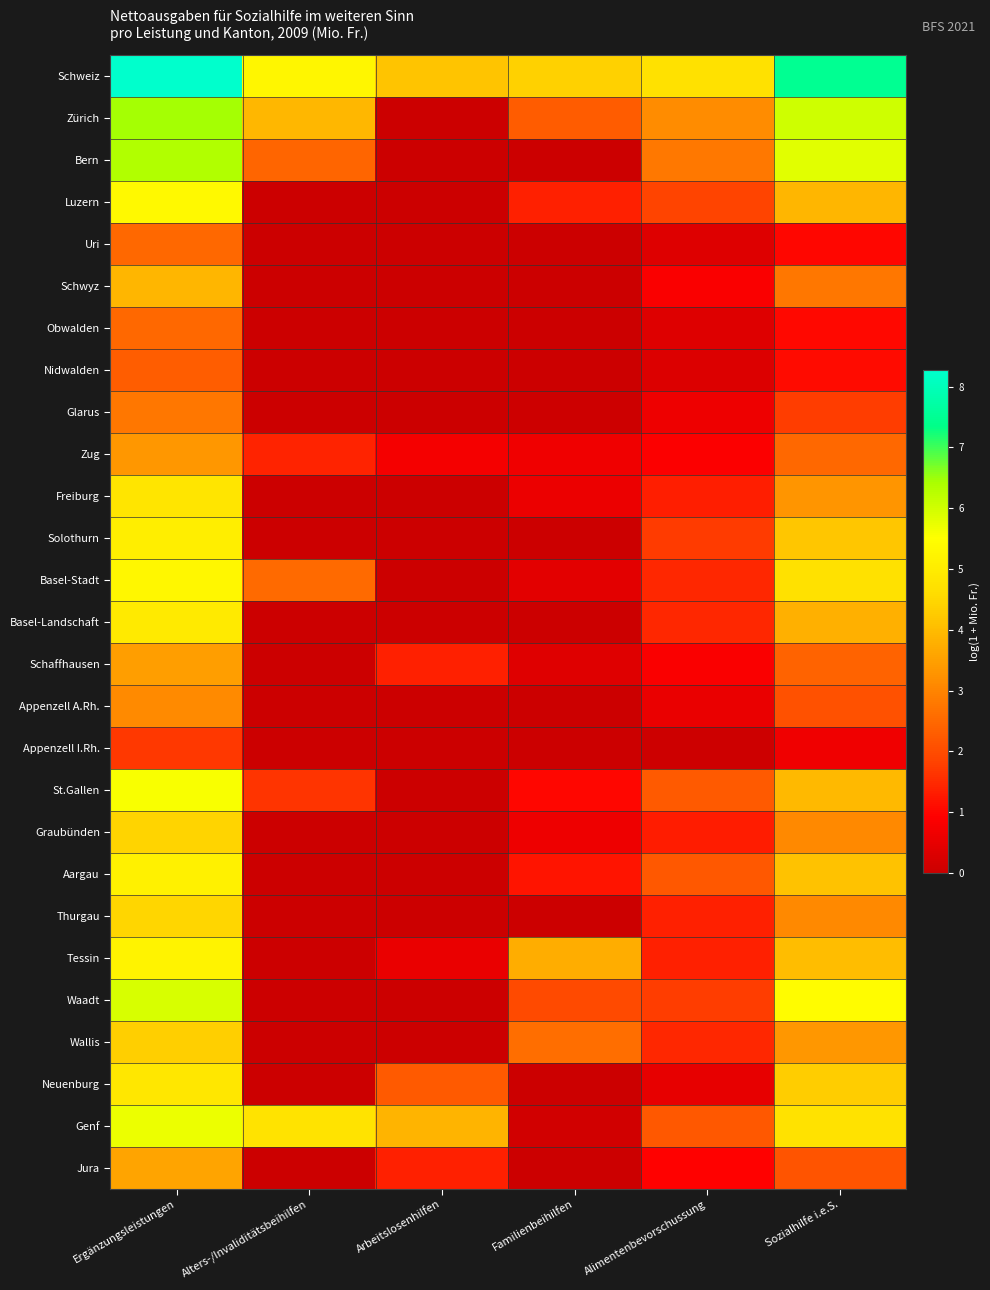

How many data points does each series have?

6